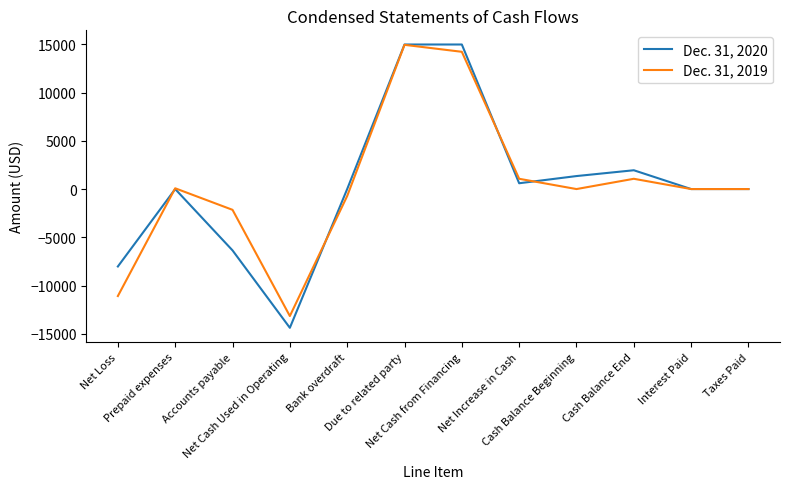

True or false: Dec. 31, 2019 has more than 1 interior local peaks.

True